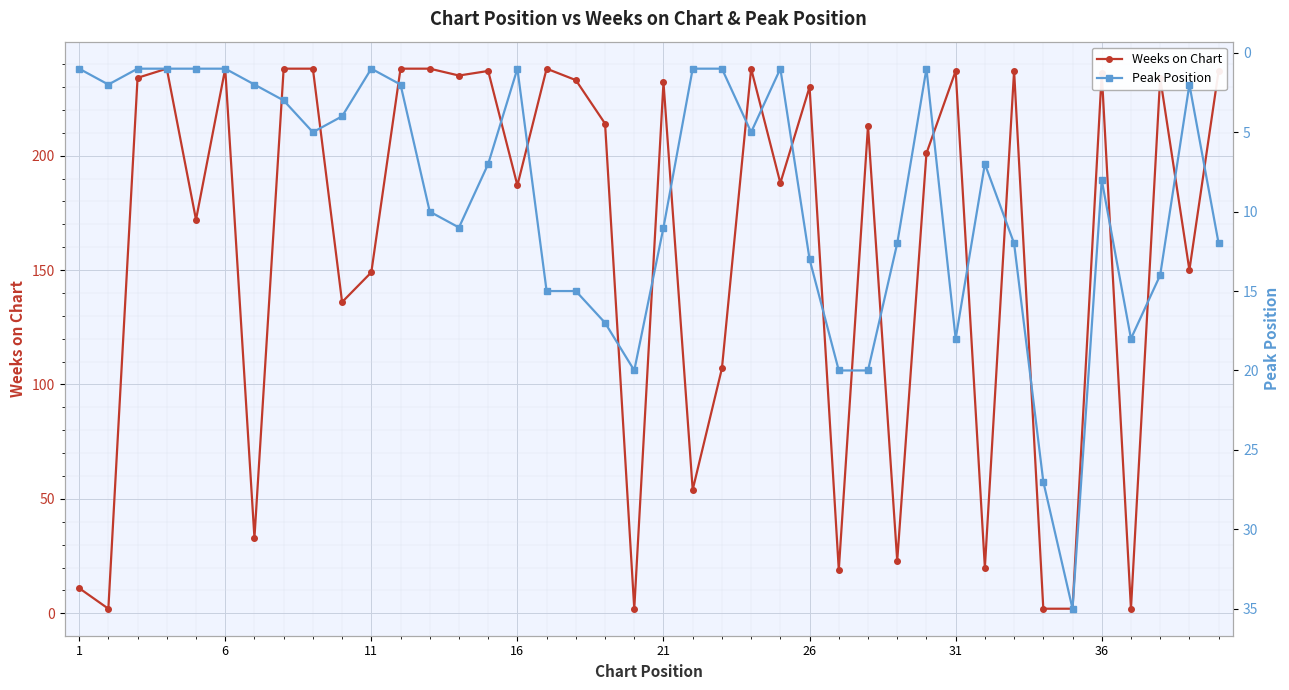

Which label corresponds to the smallest value in the chart?

1